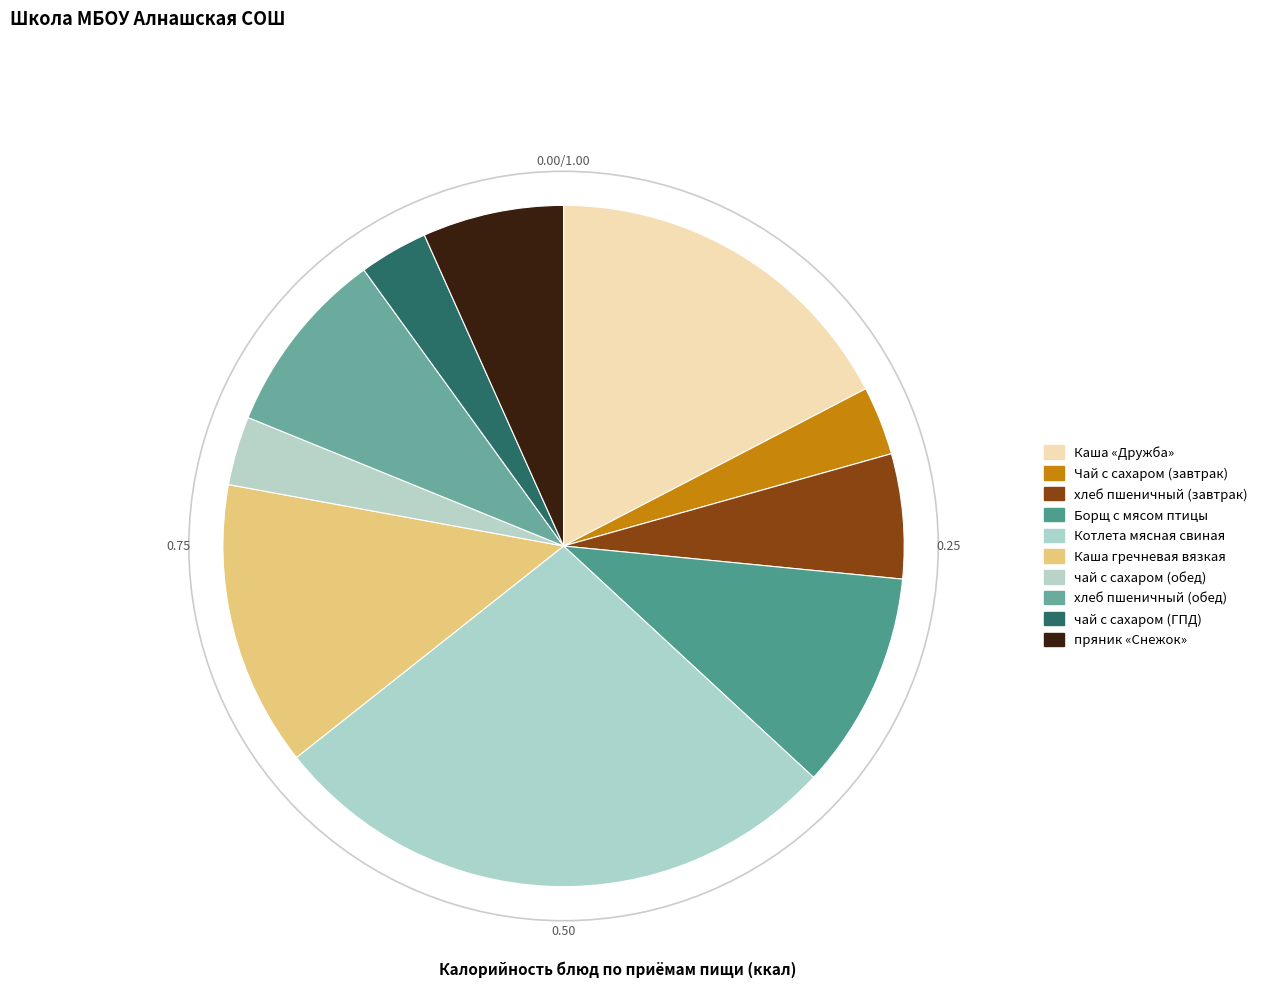

How many segments does this pie chart have?

10